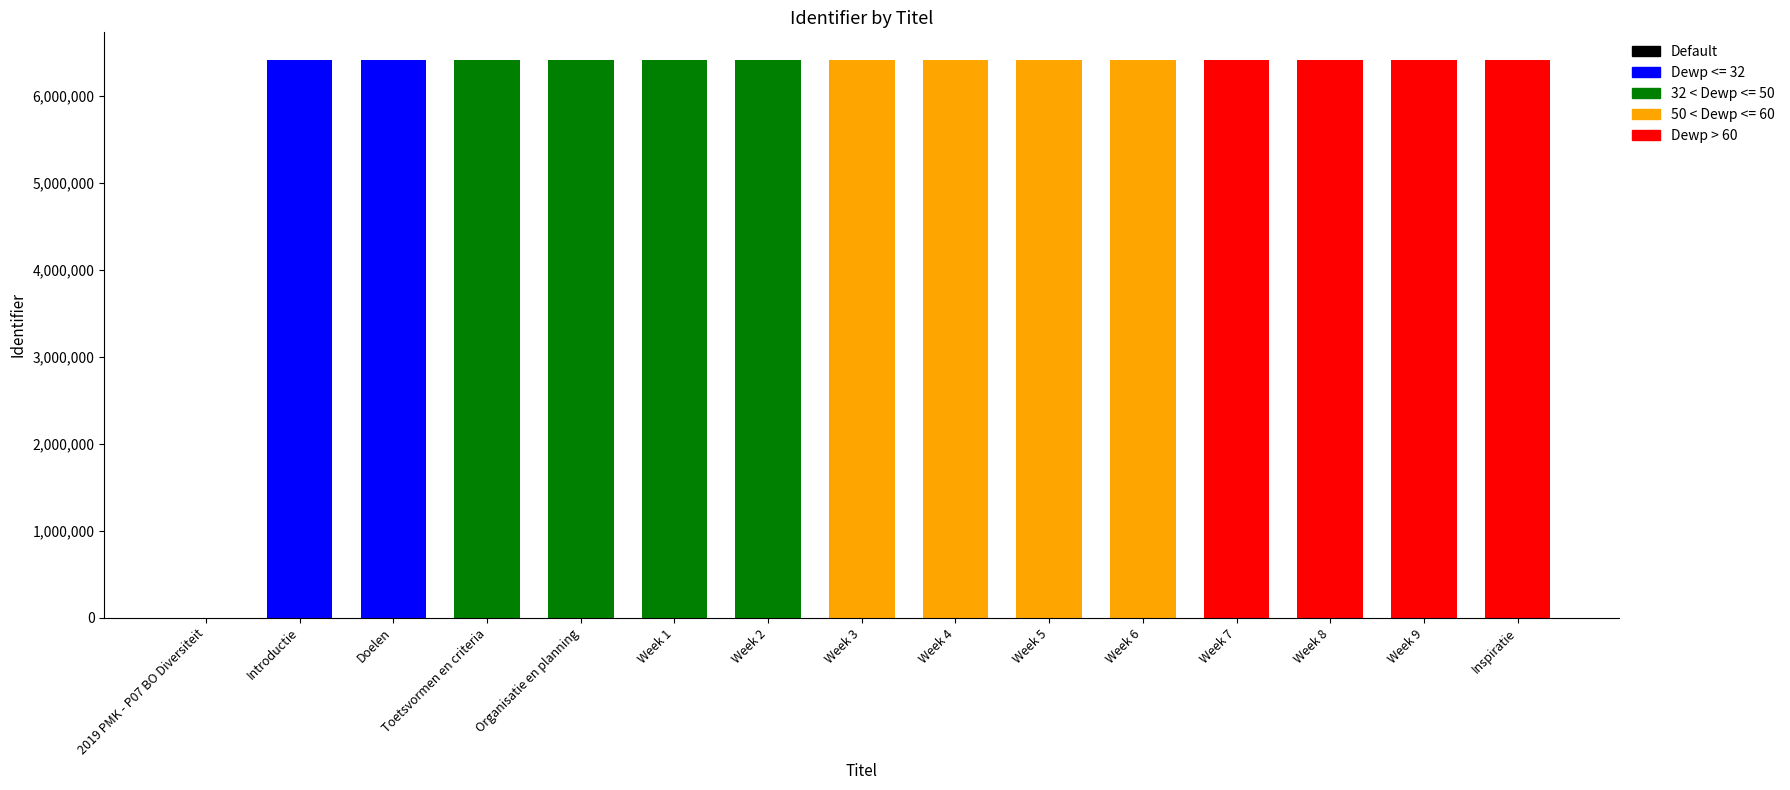

Which category has the highest value across all series?

Inspiratie